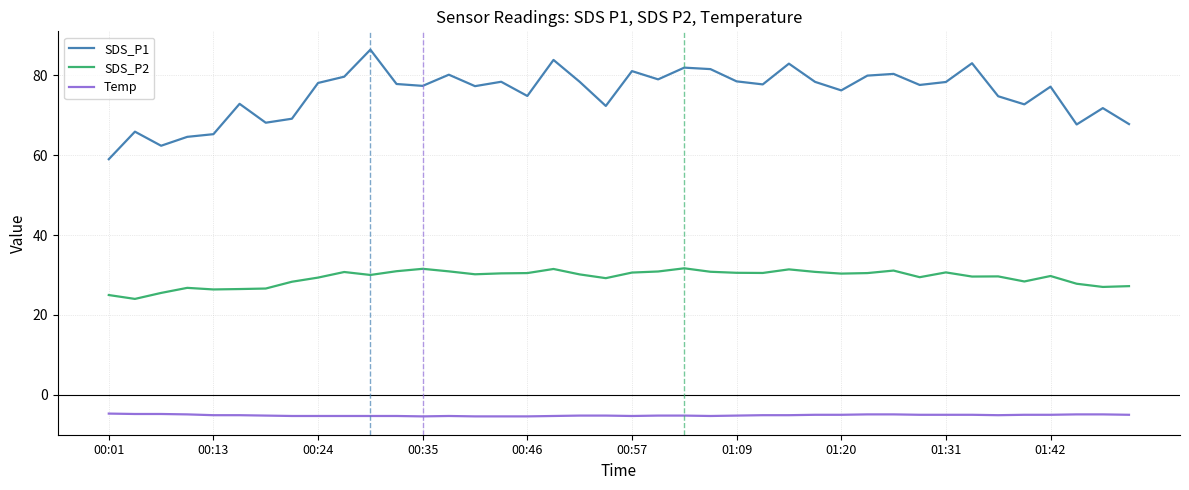

Which series has the largest range (max minus min)?

SDS_P1